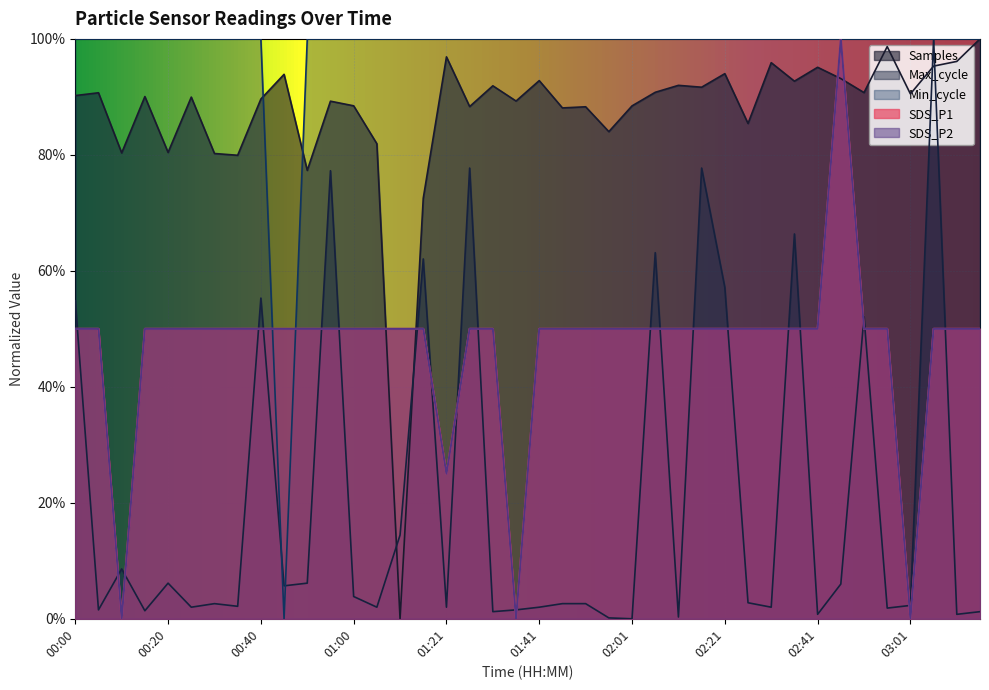

Which series has the widest spread of values?

SDS_P1